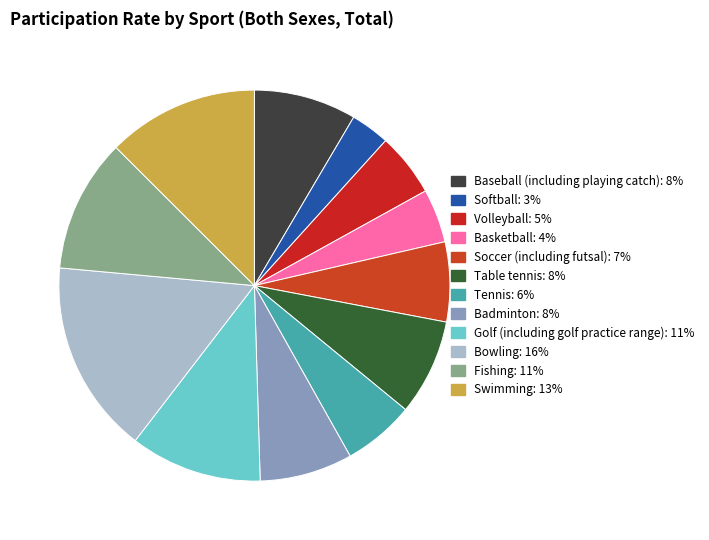

Approximately how many times larger is the value at Badminton compared to Golf (including golf practice range)?

0.7